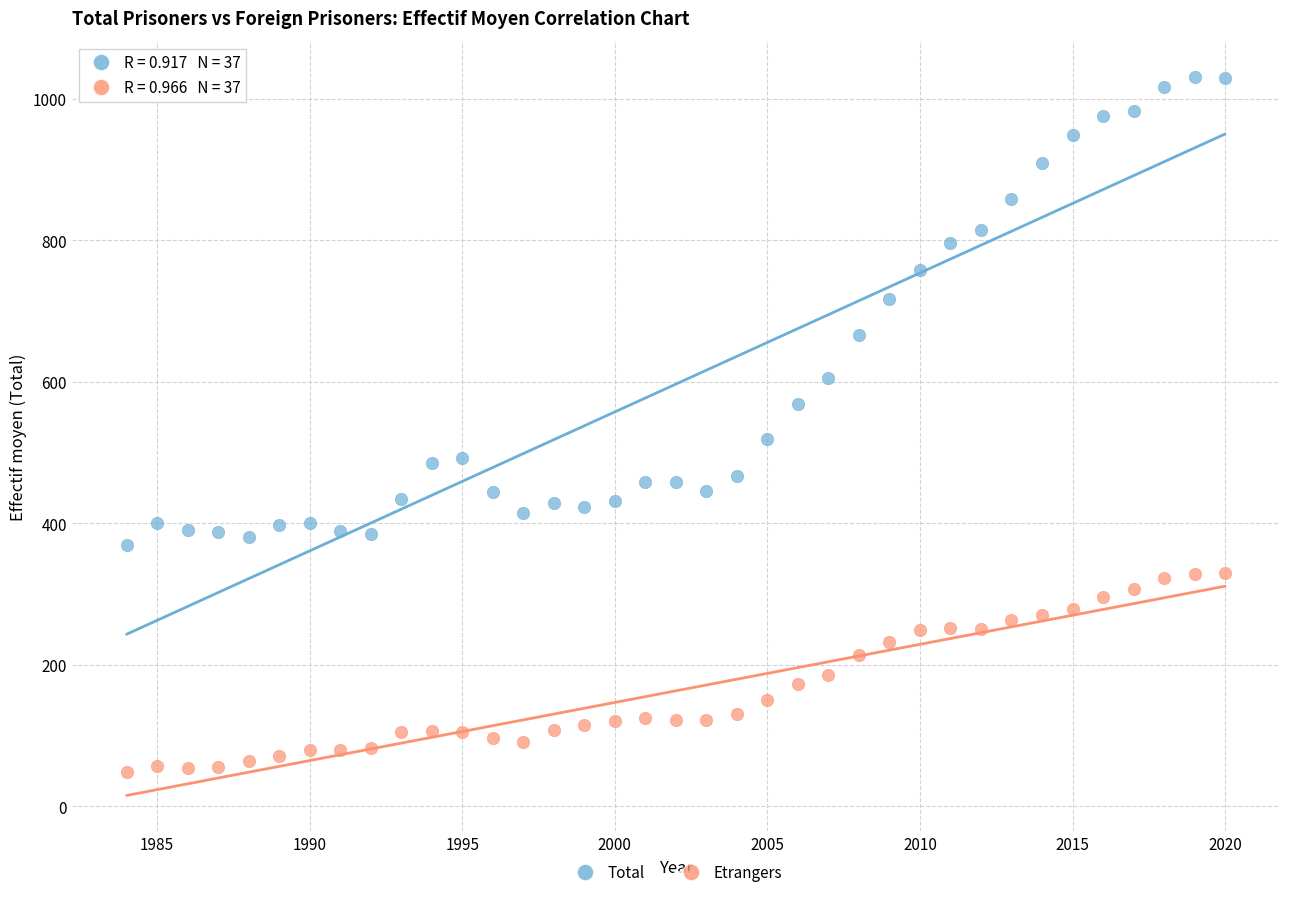

What are all the series names shown in the legend?

Total, Etrangers